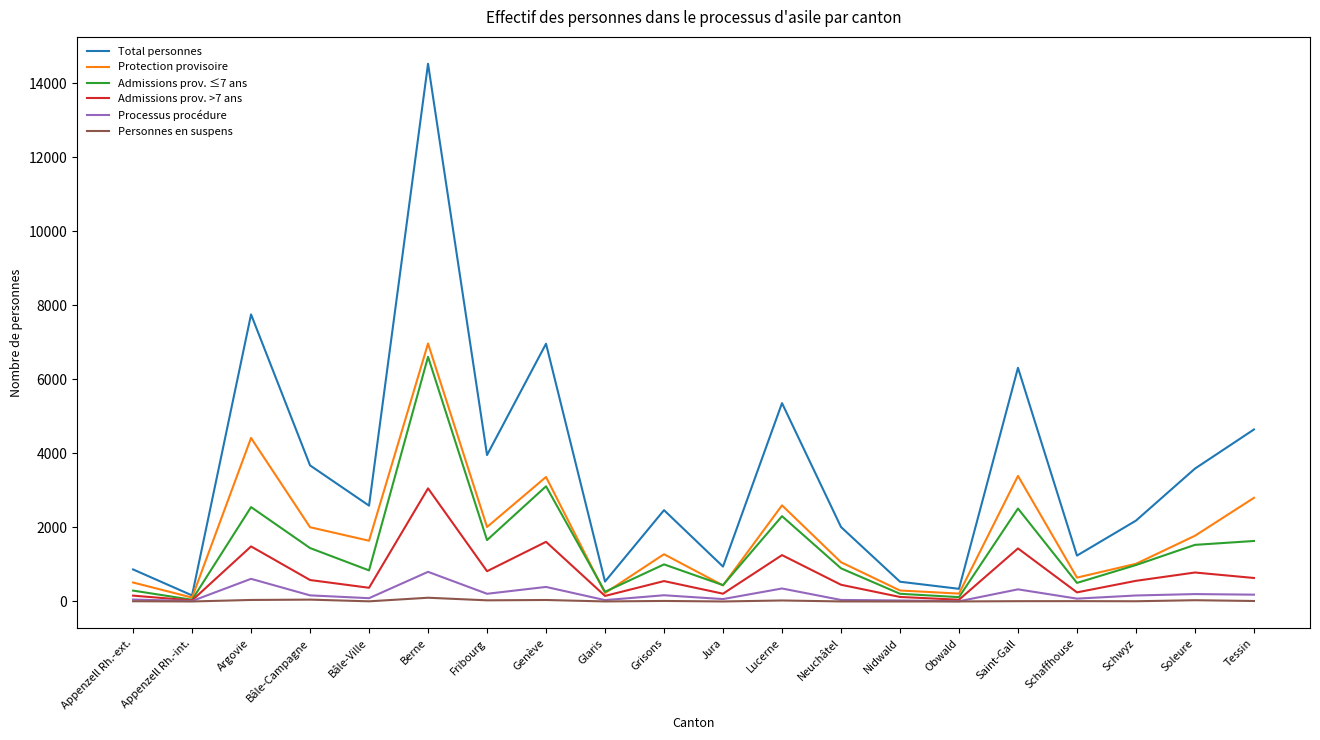

How many lines are shown in the chart?

6